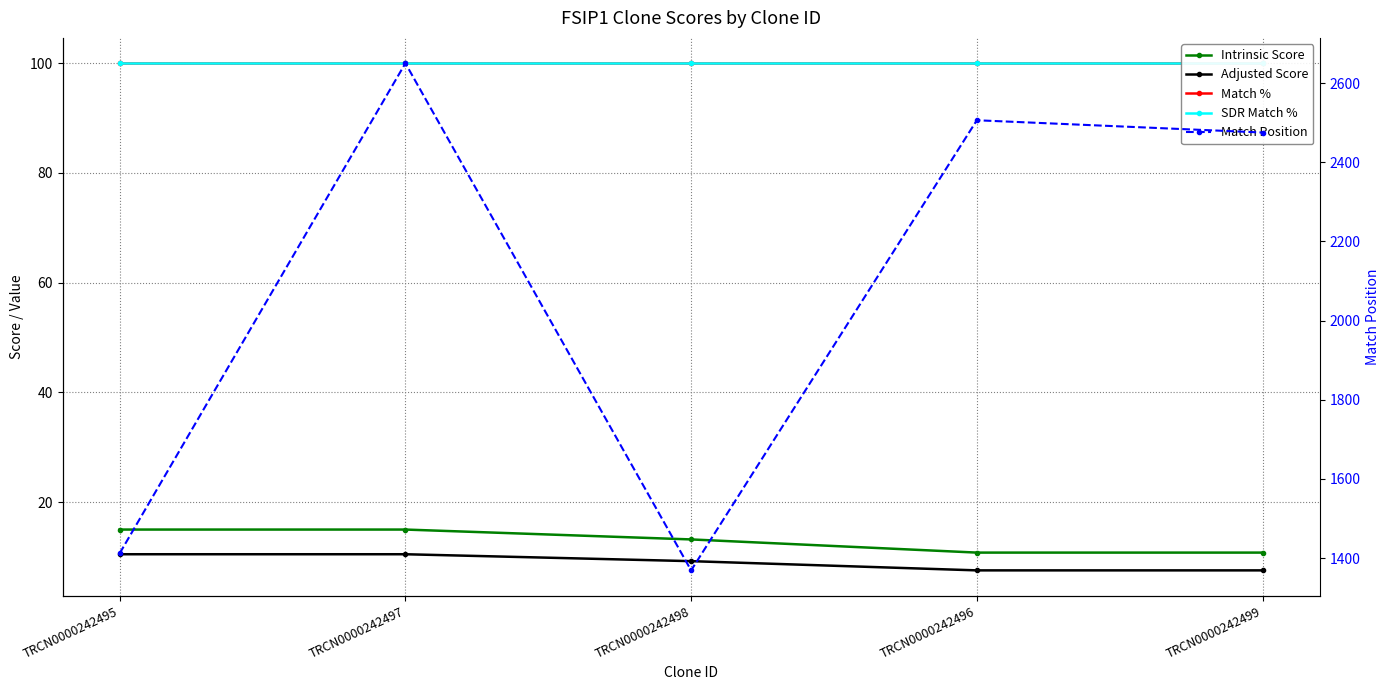

The Adjusted Score series shows 9.2 at TRCN0000242498. True or false?

True